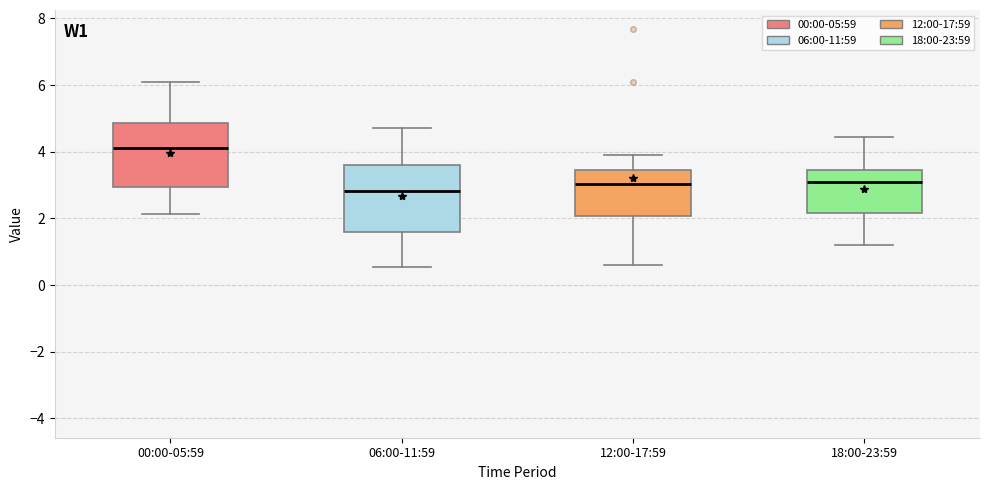

Which box has the highest median line?

00:00-05:59